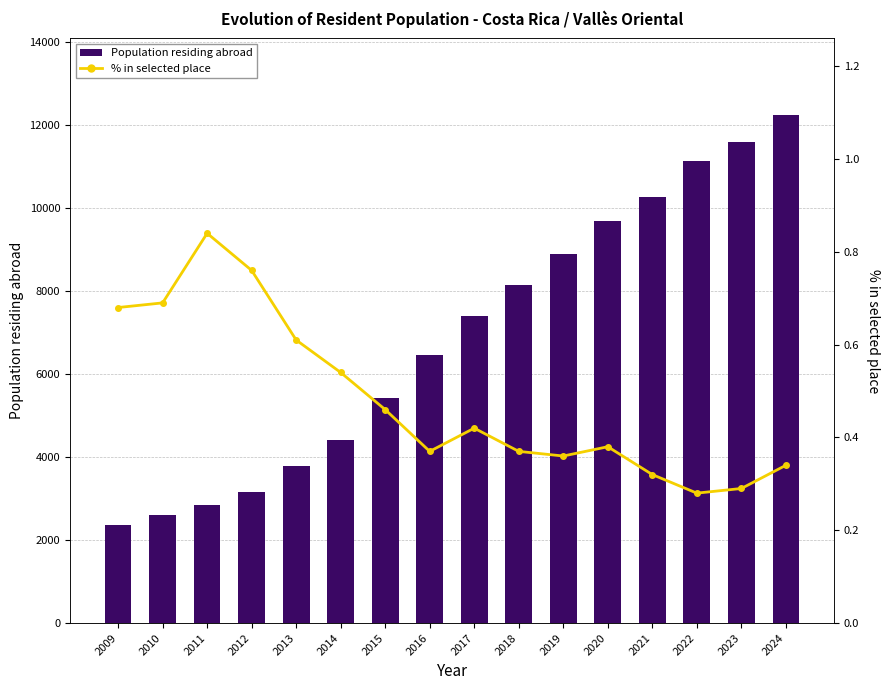

At which label does Population residing abroad first exceed 7383?

2018